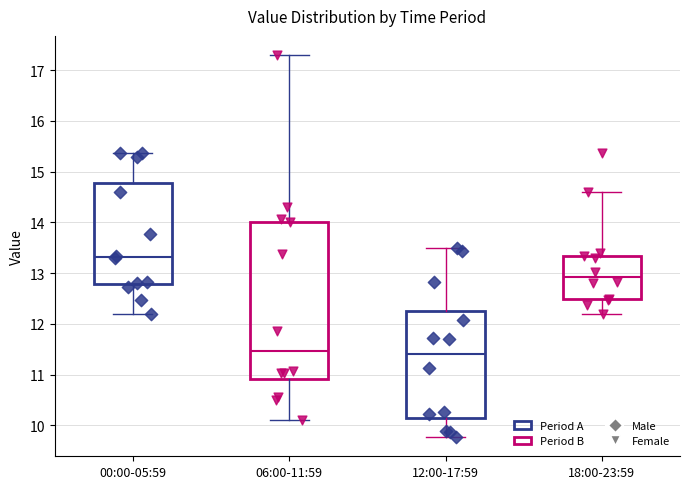

Reading left to right, transcribe this box plot: for each box, give where its median line is, the range the box spans, and where its two whiskers end, as read against the y-axis. The values are not printed on the chart, so give them approximately, as read against the axis.

00:00-05:59: median 13.3, box 12.8 to 14.8, whiskers 12.2 to 15.4
06:00-11:59: median 11.5, box 10.9 to 14.0, whiskers 10.1 to 17.3
12:00-17:59: median 11.4, box 10.1 to 12.3, whiskers 9.8 to 13.5
18:00-23:59: median 12.9, box 12.5 to 13.3, whiskers 12.2 to 14.6